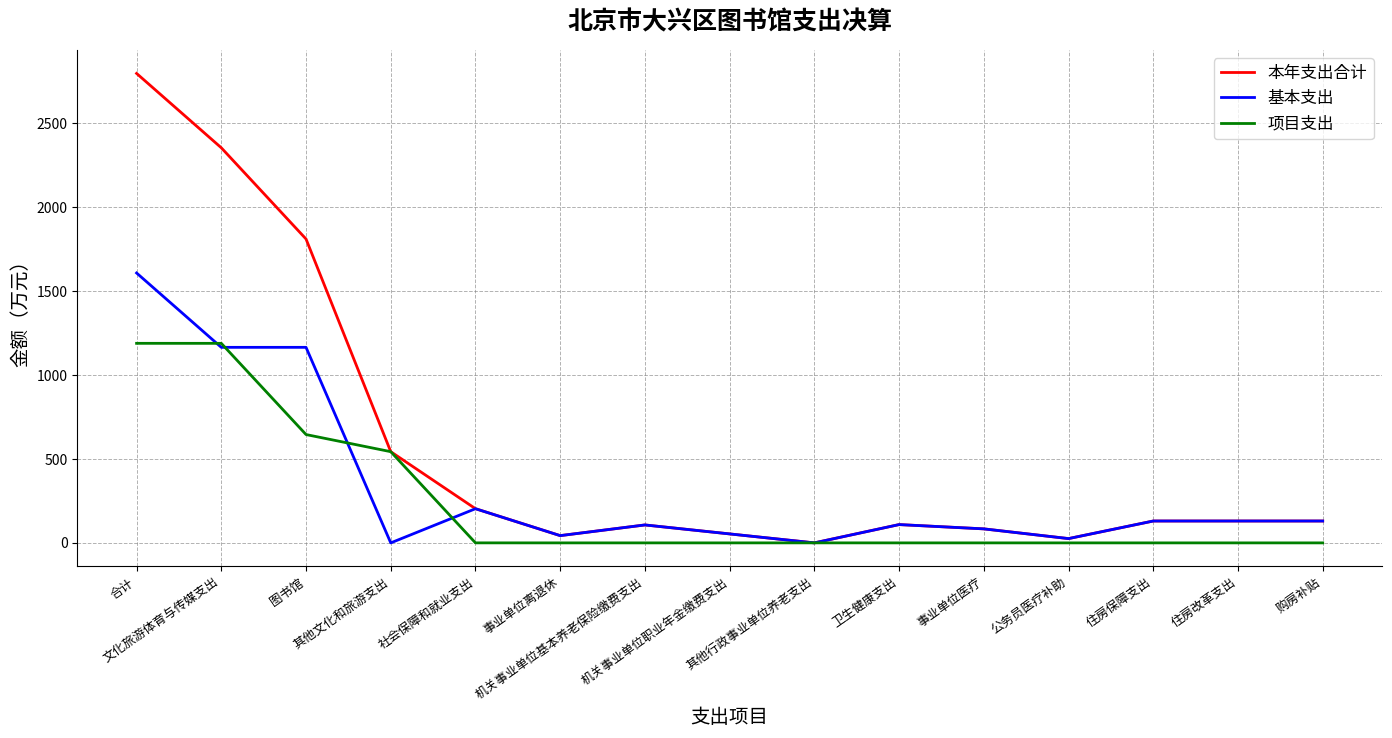

At which label does 本年支出合计 first exceed 130?

合计